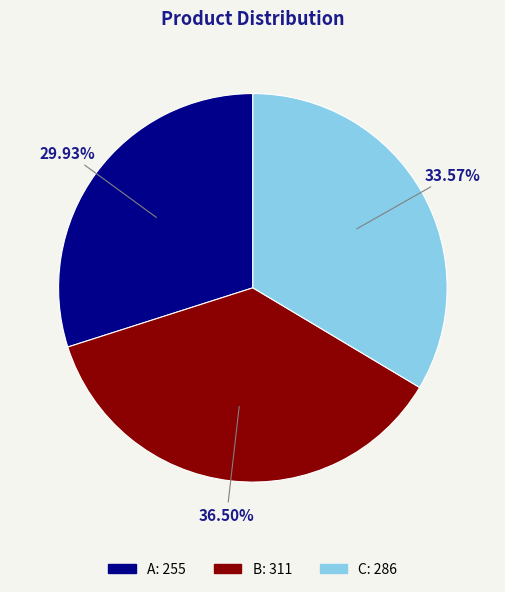

How many segments does this pie chart have?

3